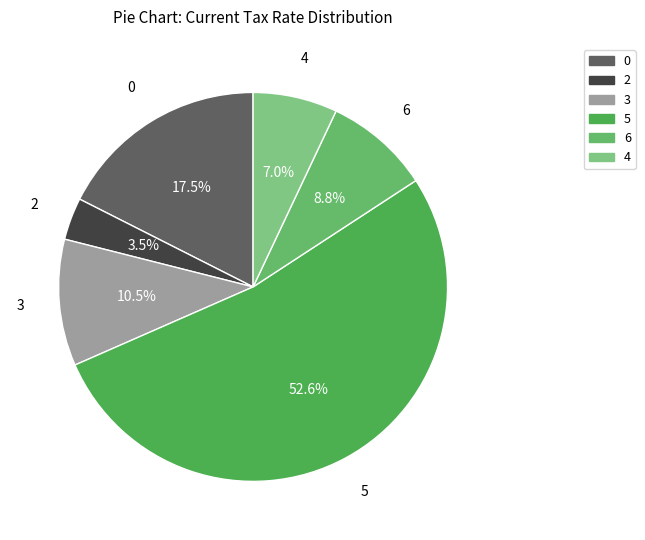

Is there a majority slice in this chart?

Yes